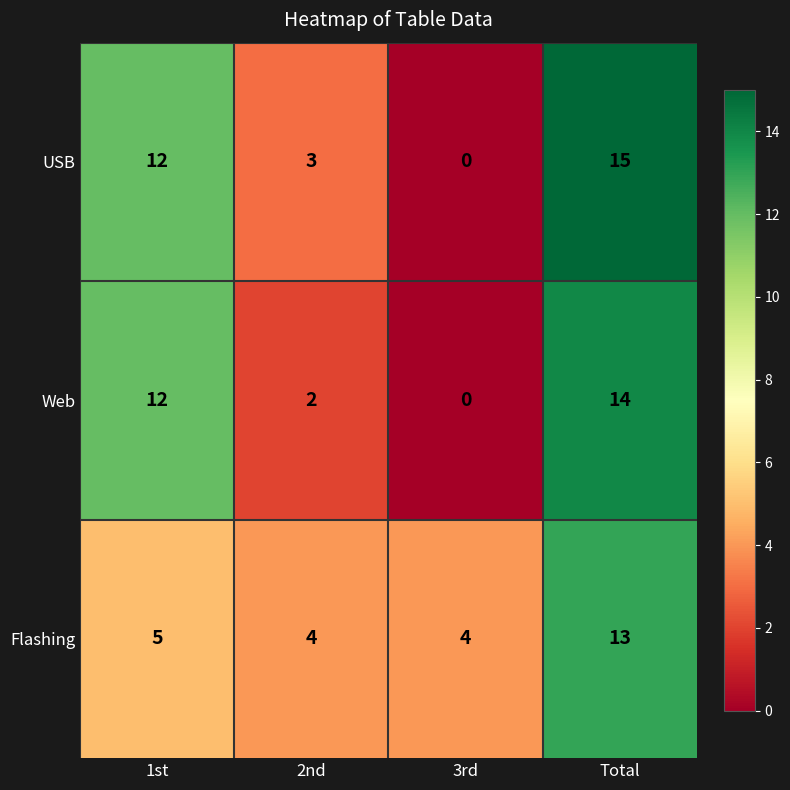

What value does the Flashing series have at 1st?

5